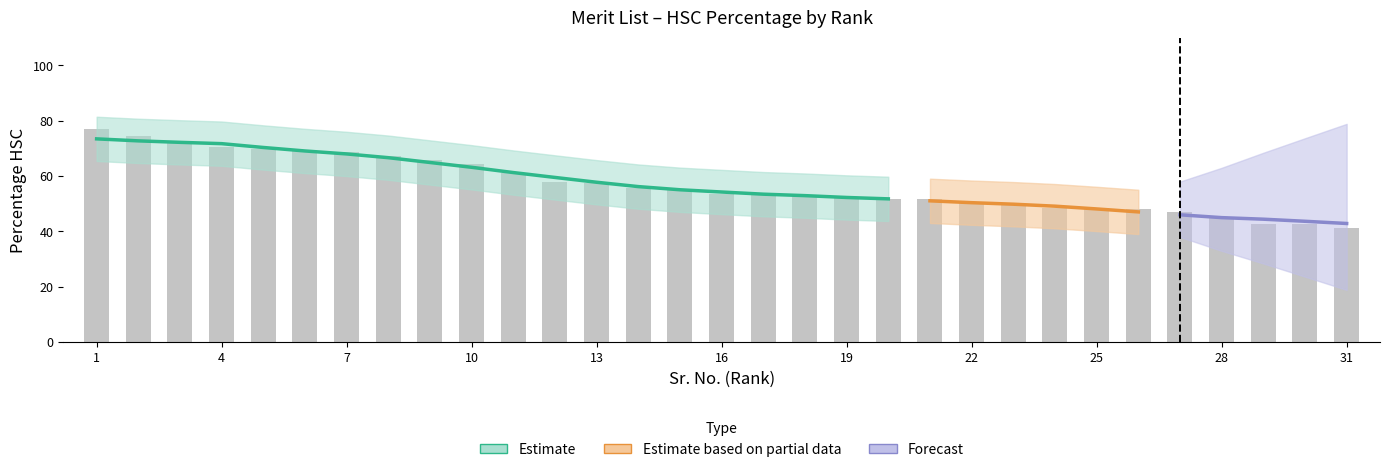

True or false: the data shows 71.8 at 3.

True